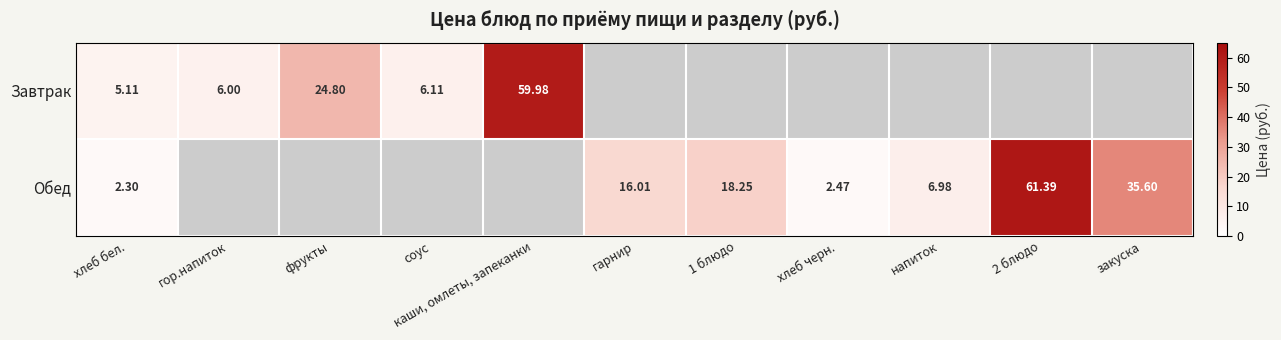

How many distinct data groups are displayed?

2